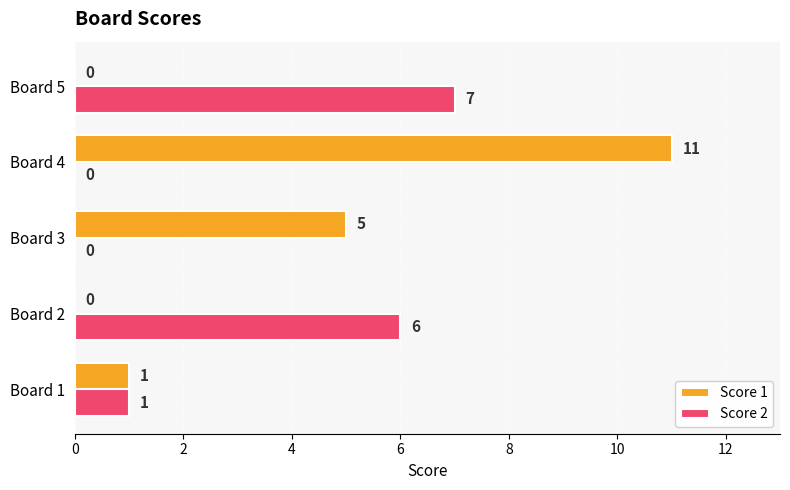

Where is Score 1 nearest to the value 5?

Board 3